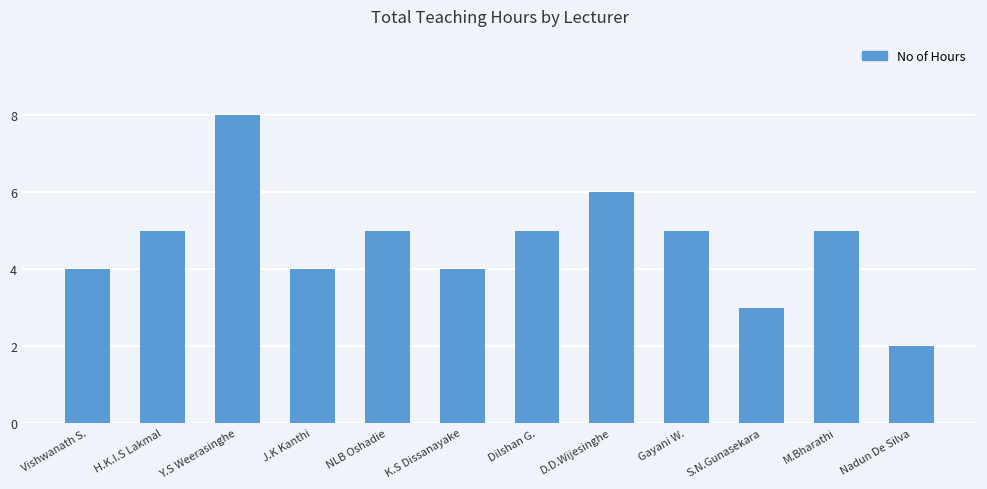

What is the ratio of the value at H.K.I.S Lakmal to the value at Nadun De Silva?

2.5